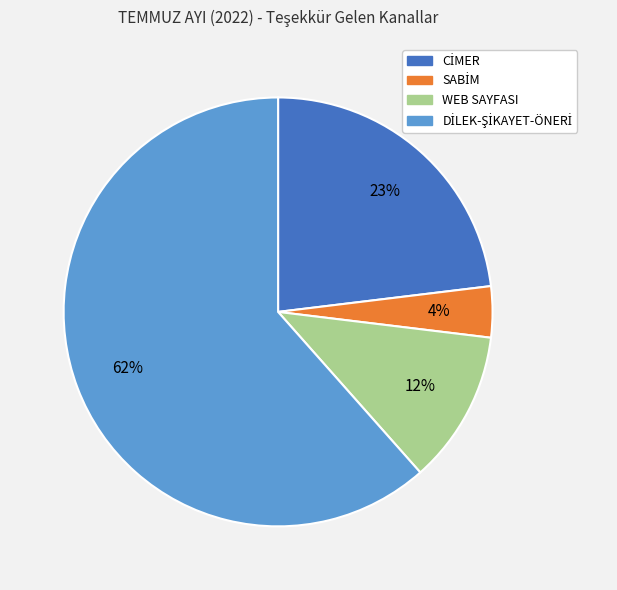

To the nearest percent, what is the average slice percentage?

25%